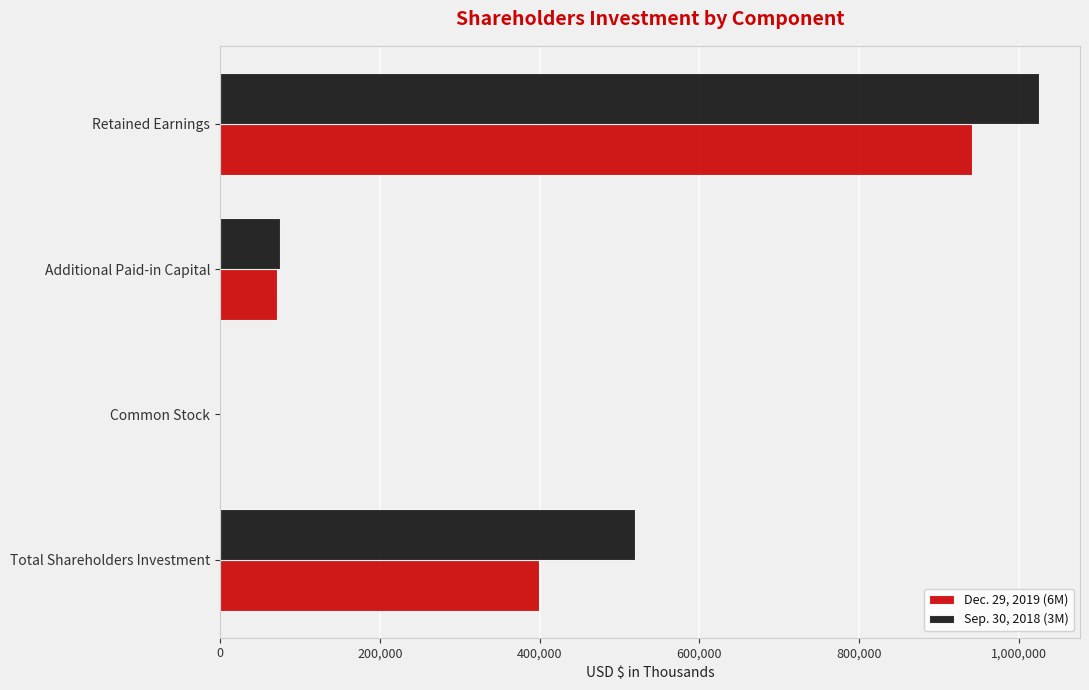

The Sep. 30, 2018 (3M) series shows 75437 at Additional Paid-in Capital. True or false?

True